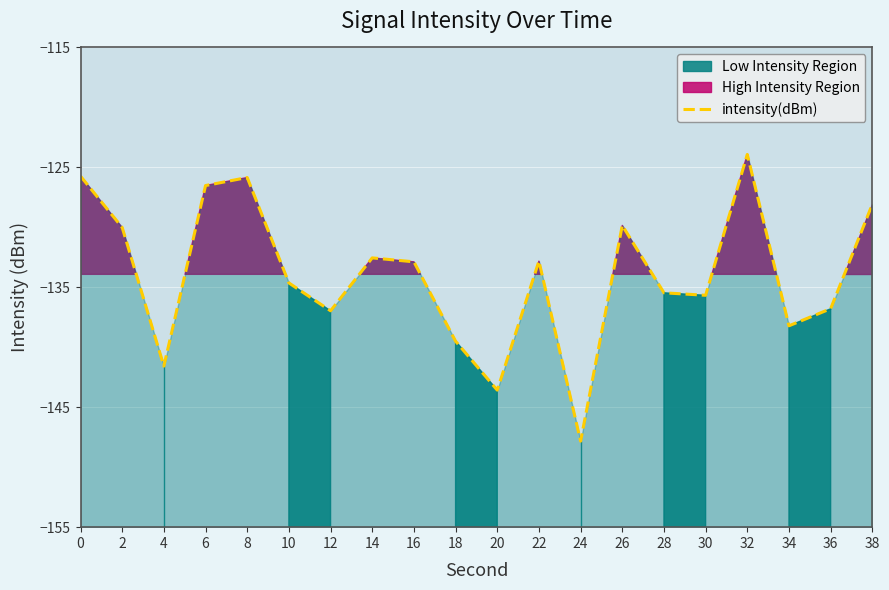

What is the difference between the second highest and second lowest values?

17.8